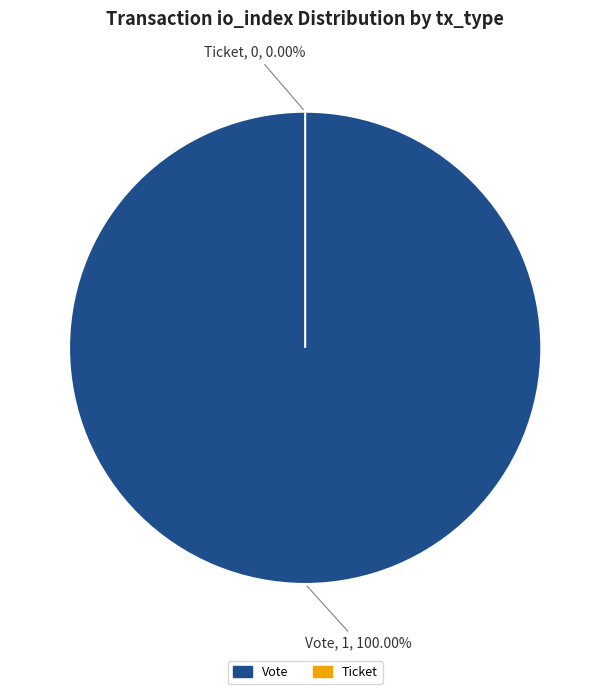

Do Ticket and Vote together represent more than half of the pie?

Yes